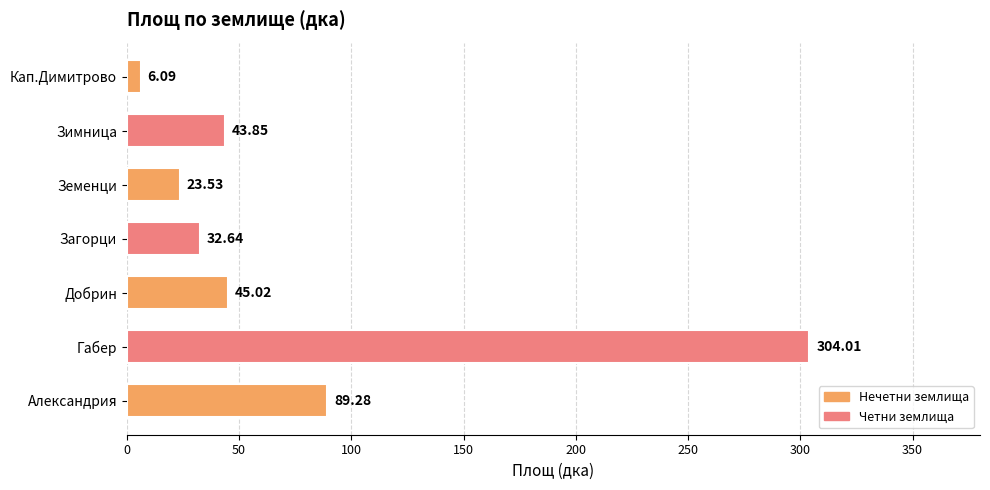

Which label corresponds to the largest value in the chart?

Габер